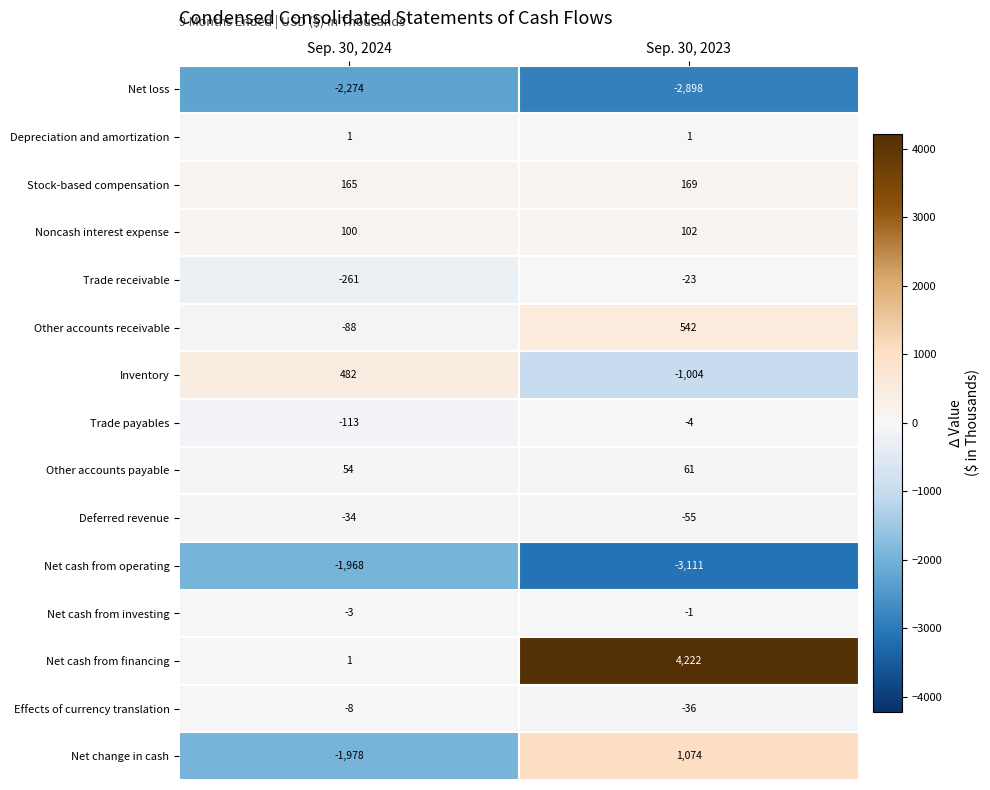

What is the spread (max minus min) of values at Sep. 30, 2024?

2756